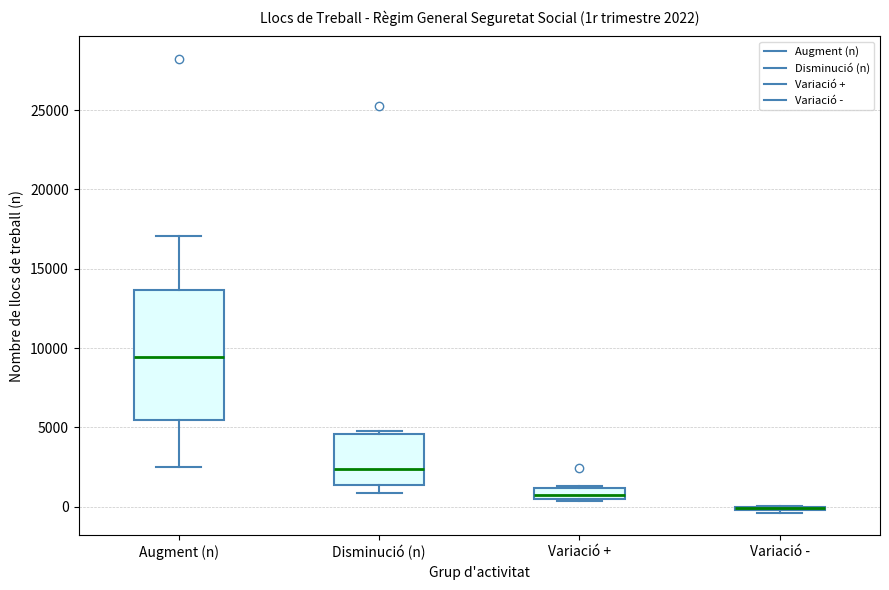

Which box is the tallest, from its lower edge to its upper edge?

Augment (n)